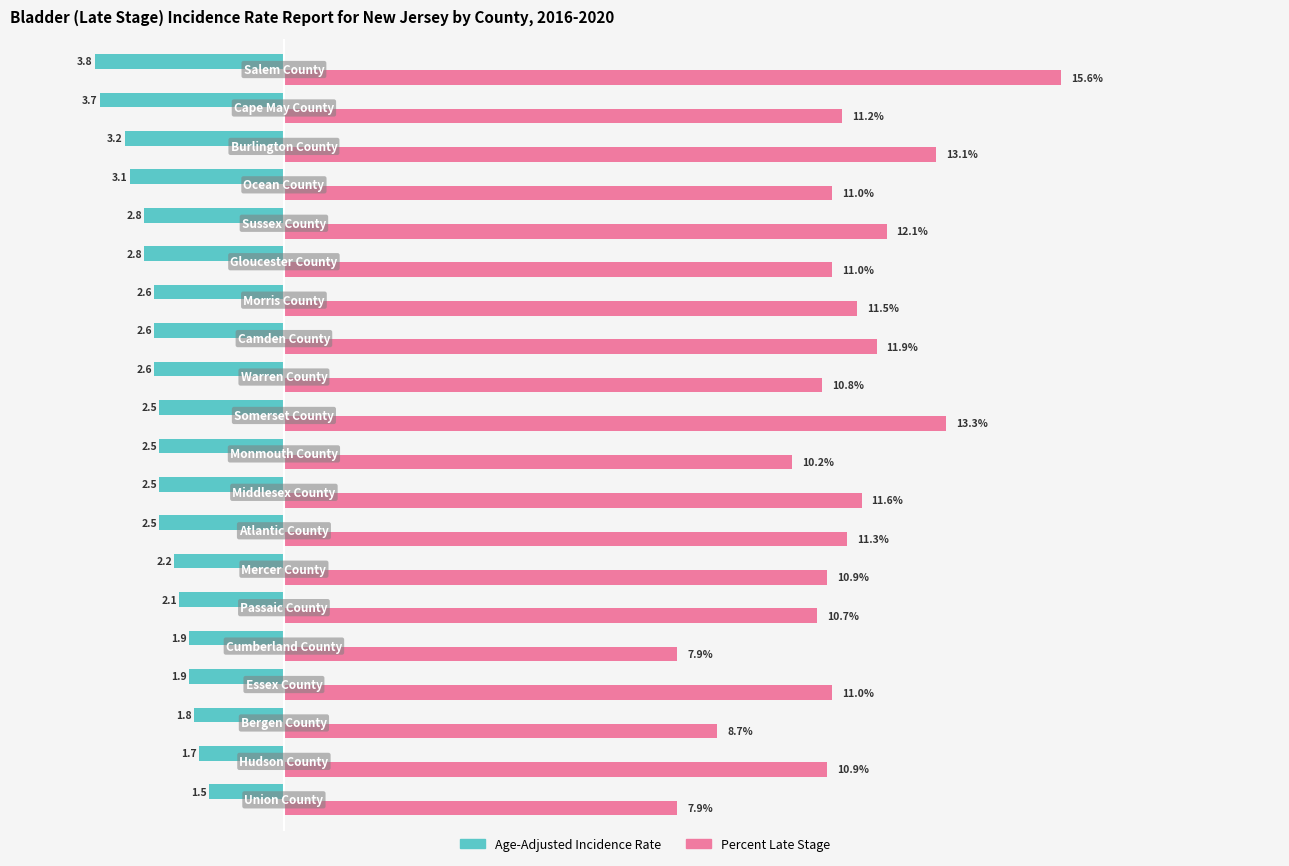

Which series has the widest spread of values?

Percent Late Stage